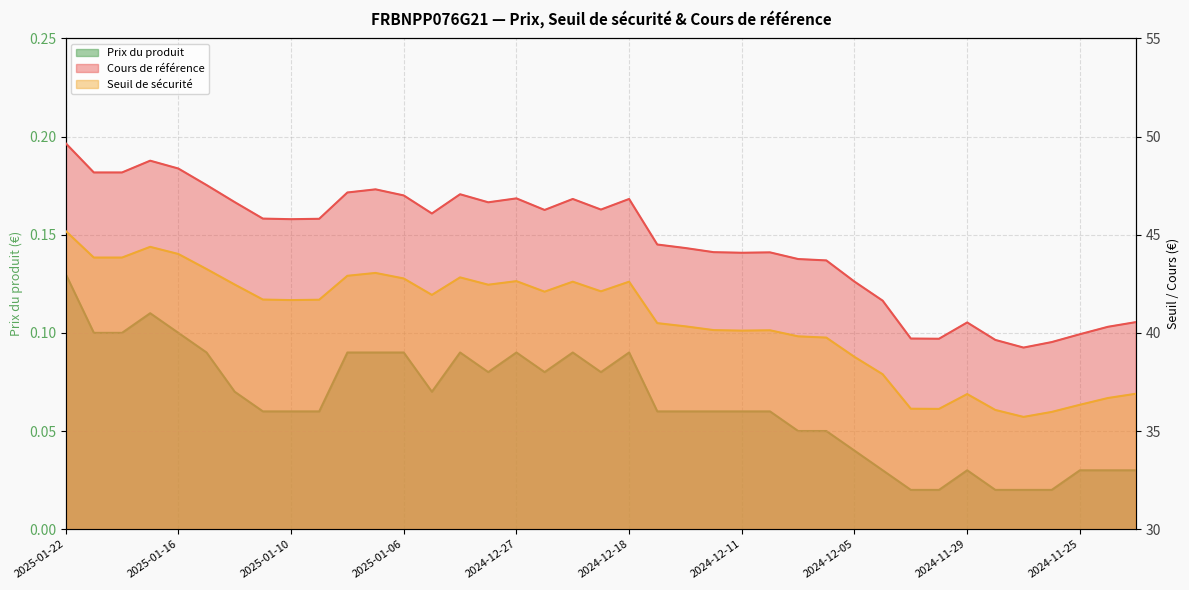

What is the difference between the maximum and minimum values in the Seuil de sécurité series?

9.5